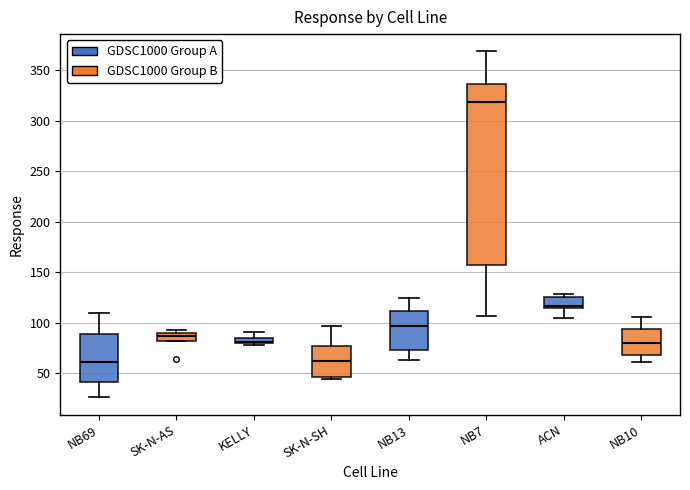

Comparing the boxes themselves (not the whiskers), which one is the tallest?

NB7